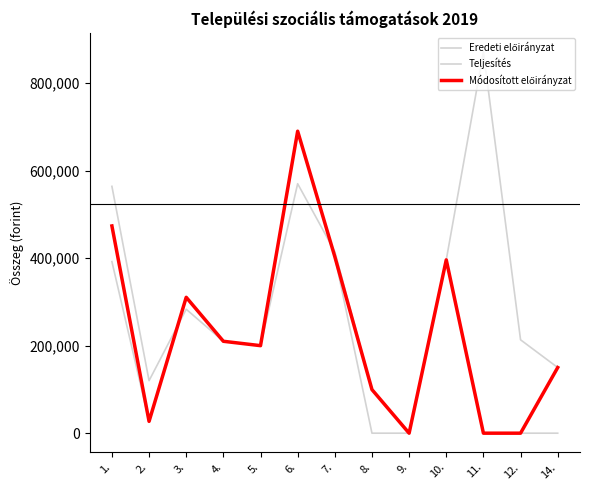

What is the total value across all series at 1.?

1429514